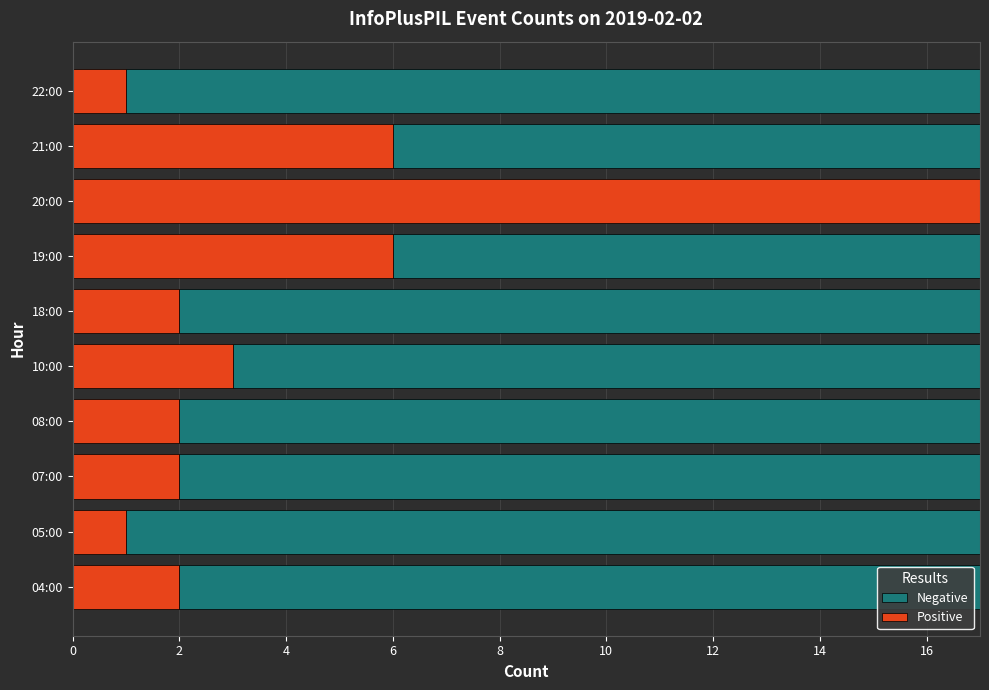

Is it true that Positive equals 2 at 08:00?

True